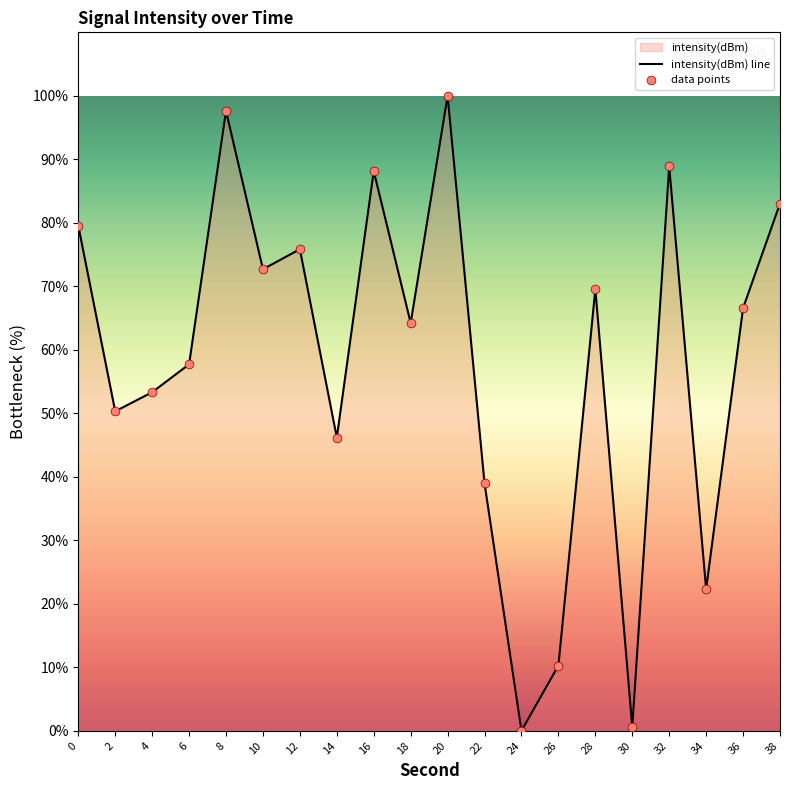

What is the ratio of the value at 4 to the value at 36?

0.8